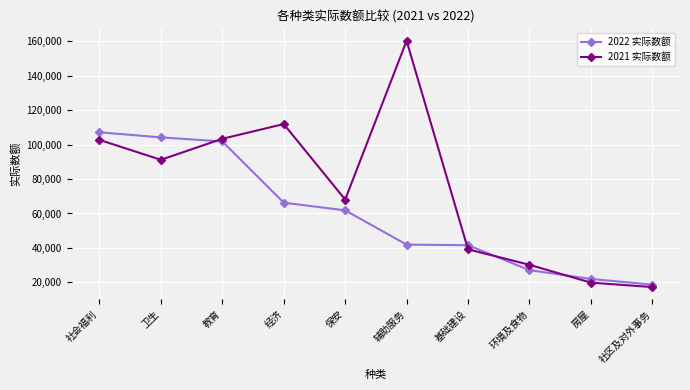

Does the chart have visible grid lines?

Yes